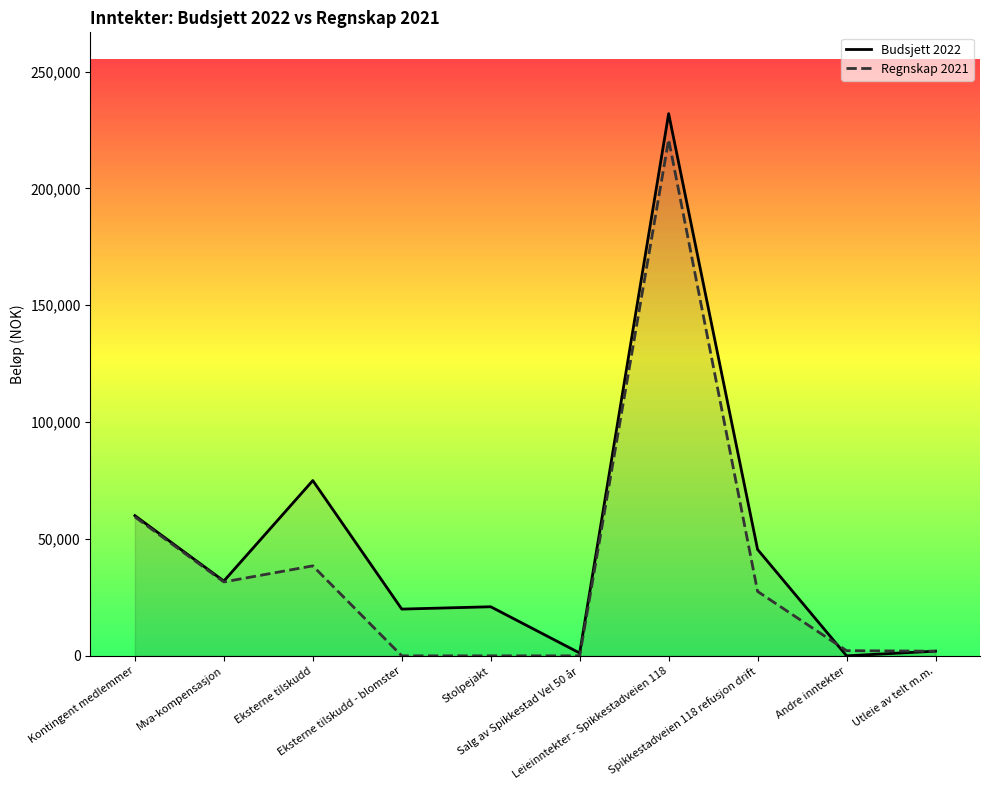

Is the value of Regnskap 2021 at Kontingent medlemmer greater than the value of Budsjett 2022 at Salg av Spikkestad Vel 50 år?

Yes